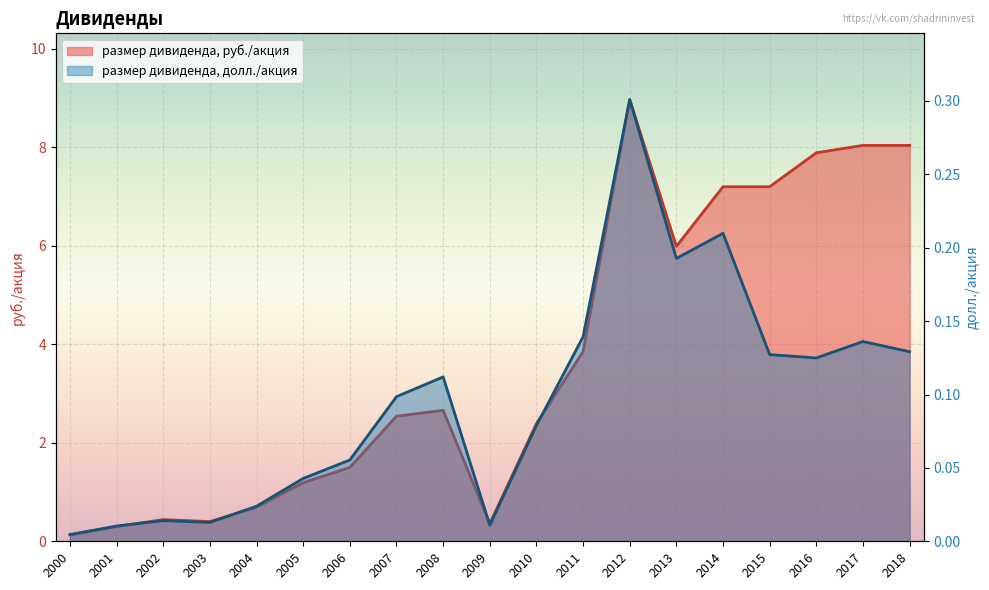

Between 2015 and 2003, which is larger?

2015